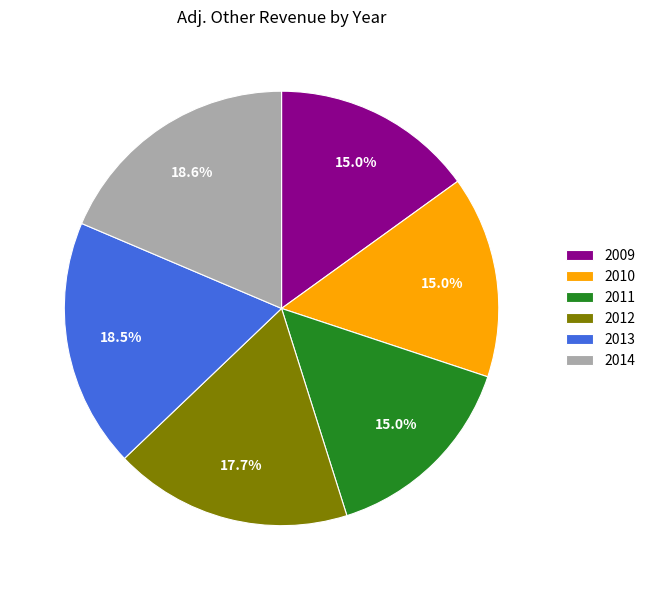

What percentage is the 2010 slice, to the nearest percent?

15%